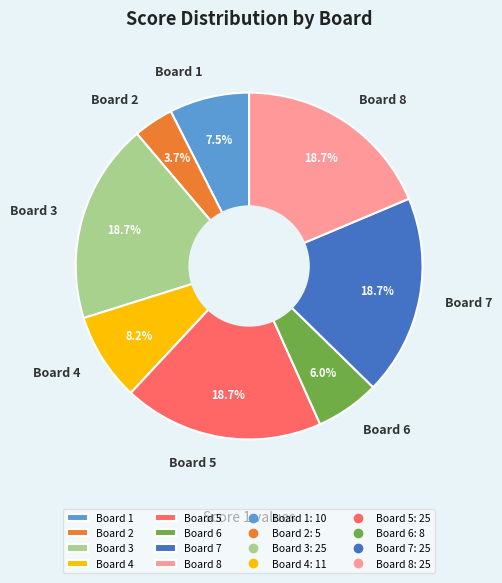

The Board 5 slice represents 19% of the pie. True or false?

True